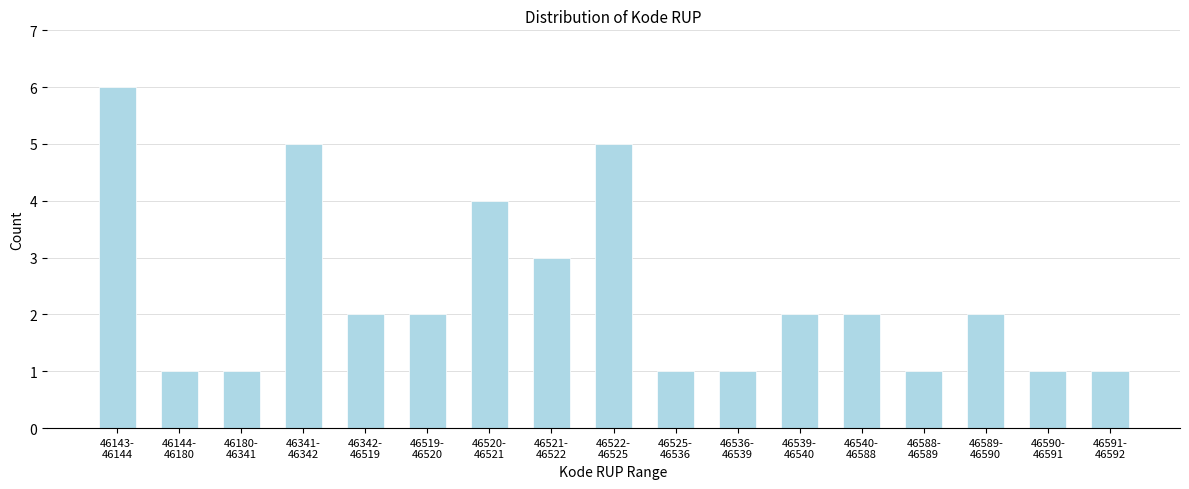

Reading left to right, what are all the values shown in this chart?

6	1	1	5	2	2	4	3	5	1	1	2	2	1	2	1	1